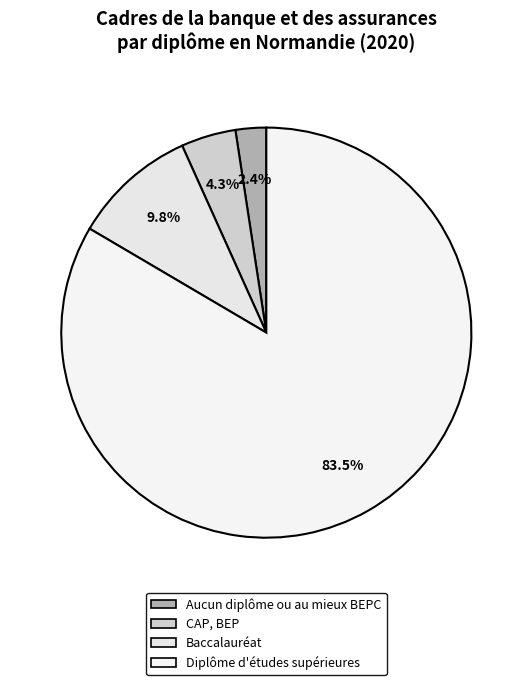

Count the number of slices in the pie.

4